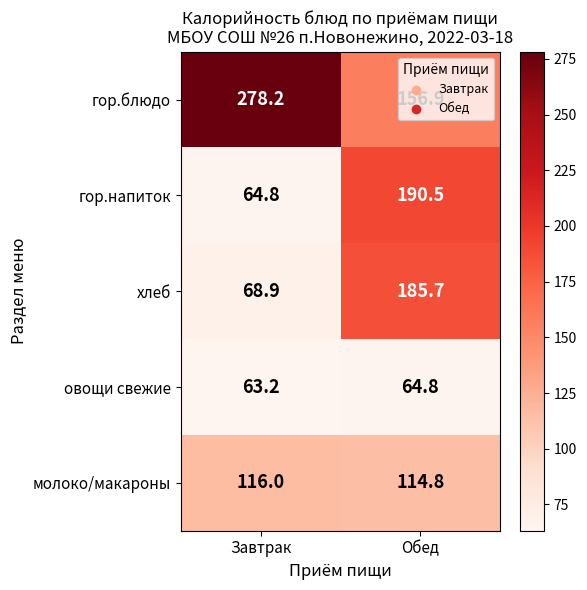

At Завтрак, list the series in order from largest to smallest.

гор.блюдо, молоко/макароны, хлеб, гор.напиток, овощи свежие